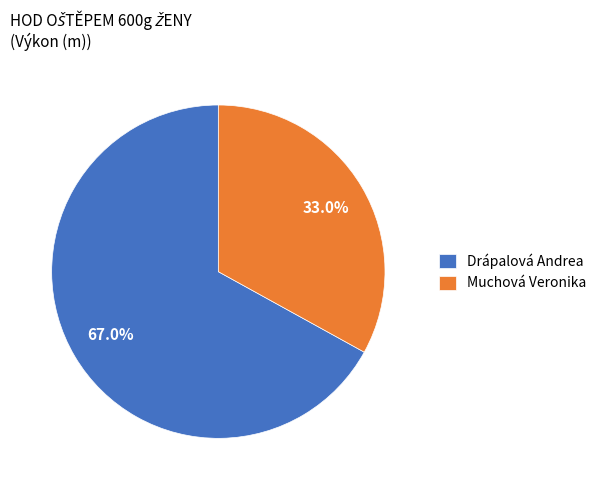

What percentage is the Drápalová Andrea slice, to the nearest percent?

67%